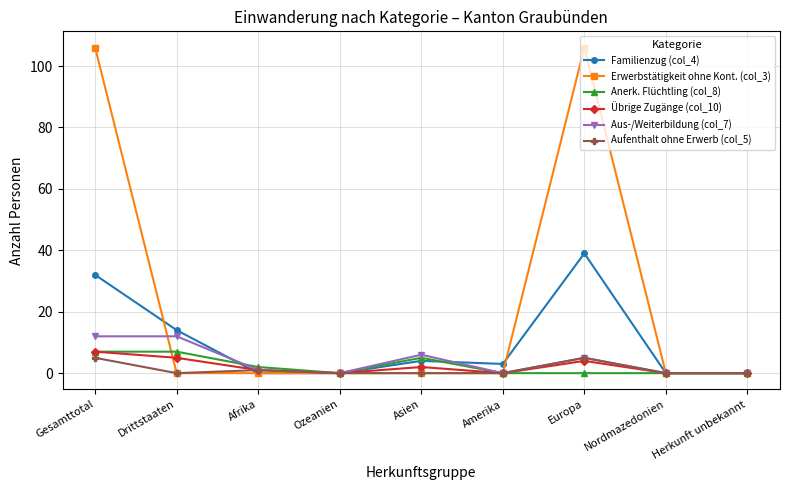

Which series has the widest spread of values?

Erwerbstätigkeit ohne Kont. (col_3)